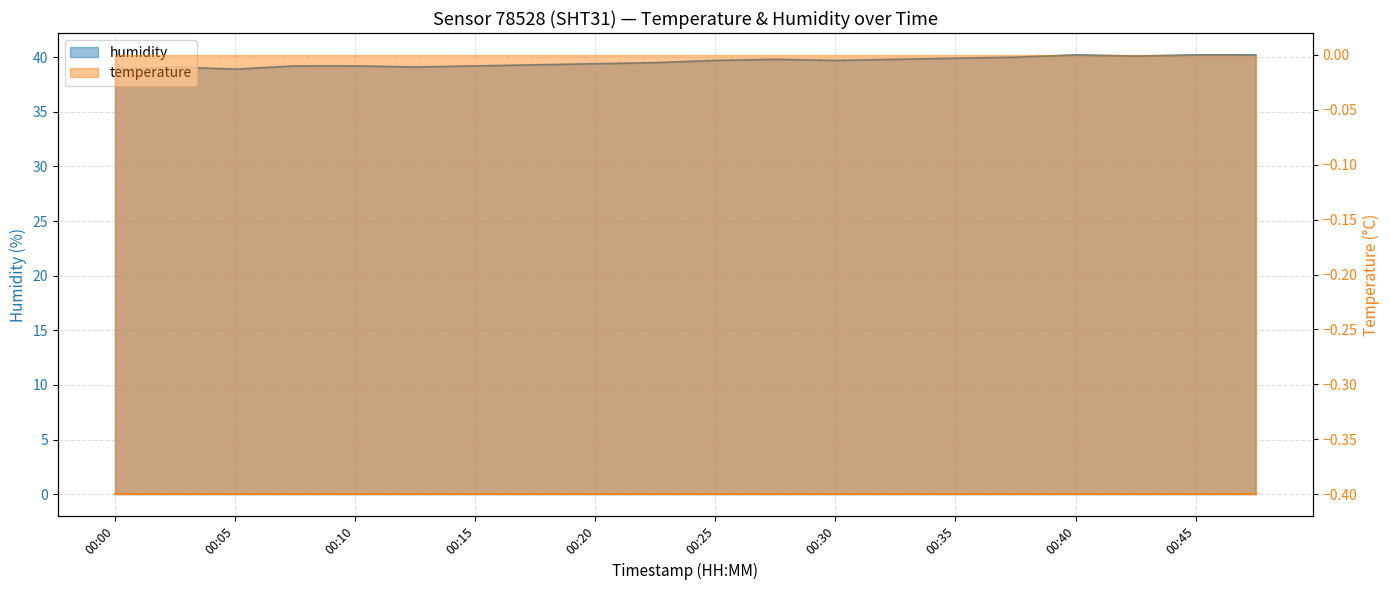

What is the minimum value shown in the chart?

38.9